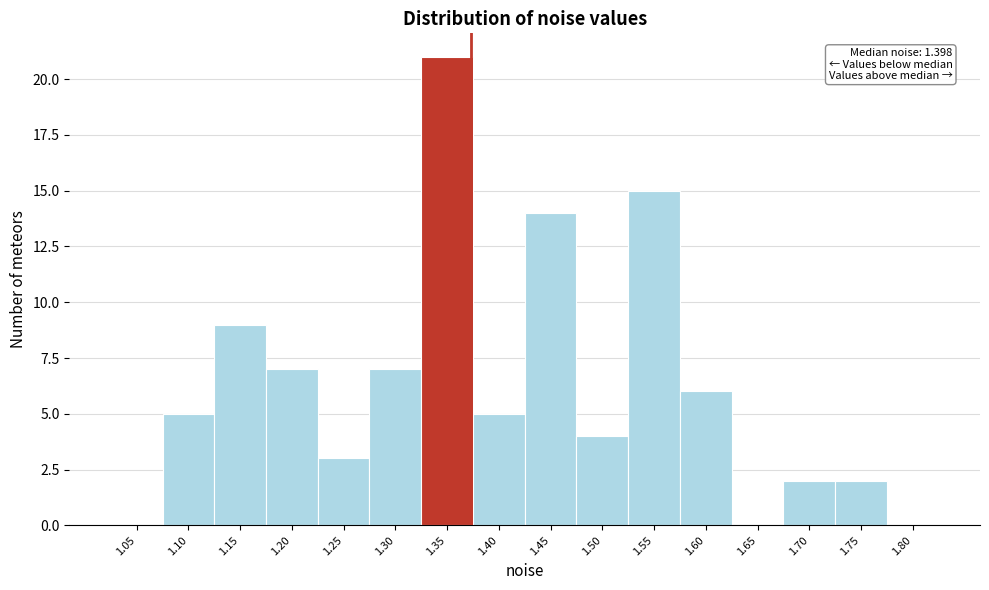

Reading left to right, extract all data points from this chart.

1.05=0	1.10=5	1.15=9	1.20=7	1.25=3	1.30=7	1.35=21	1.40=5	1.45=14	1.50=4	1.55=15	1.60=6	1.65=0	1.70=2	1.75=2	1.80=0